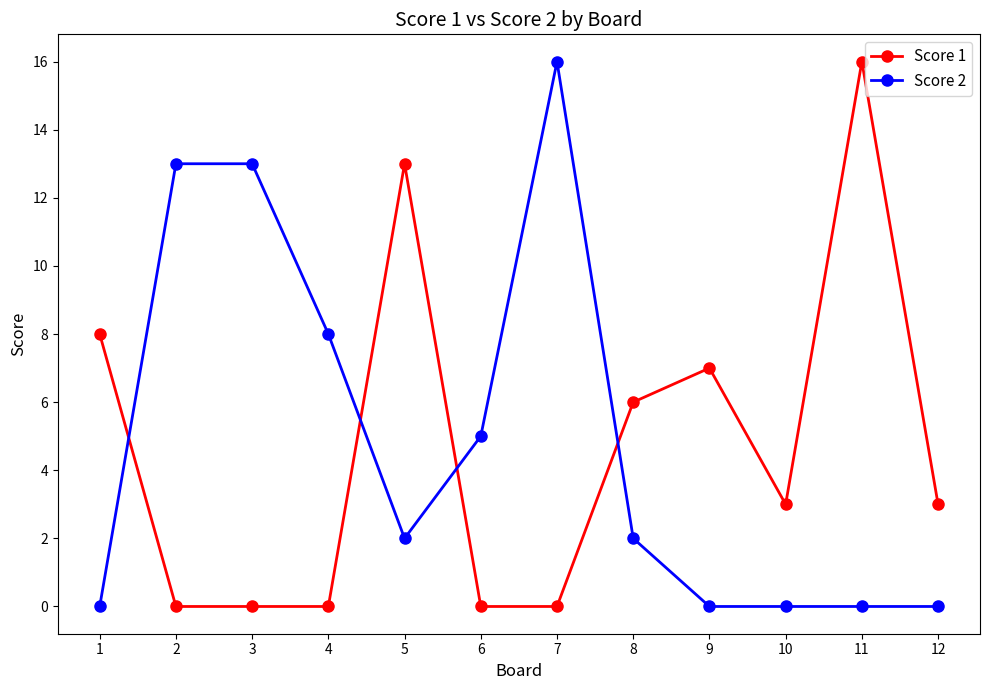

Reading right to left, extract all data points from this chart.

Score 1: 12=3	11=16	10=3	9=7	8=6	7=0	6=0	5=13	4=0	3=0	2=0	1=8
Score 2: 12=0	11=0	10=0	9=0	8=2	7=16	6=5	5=2	4=8	3=13	2=13	1=0